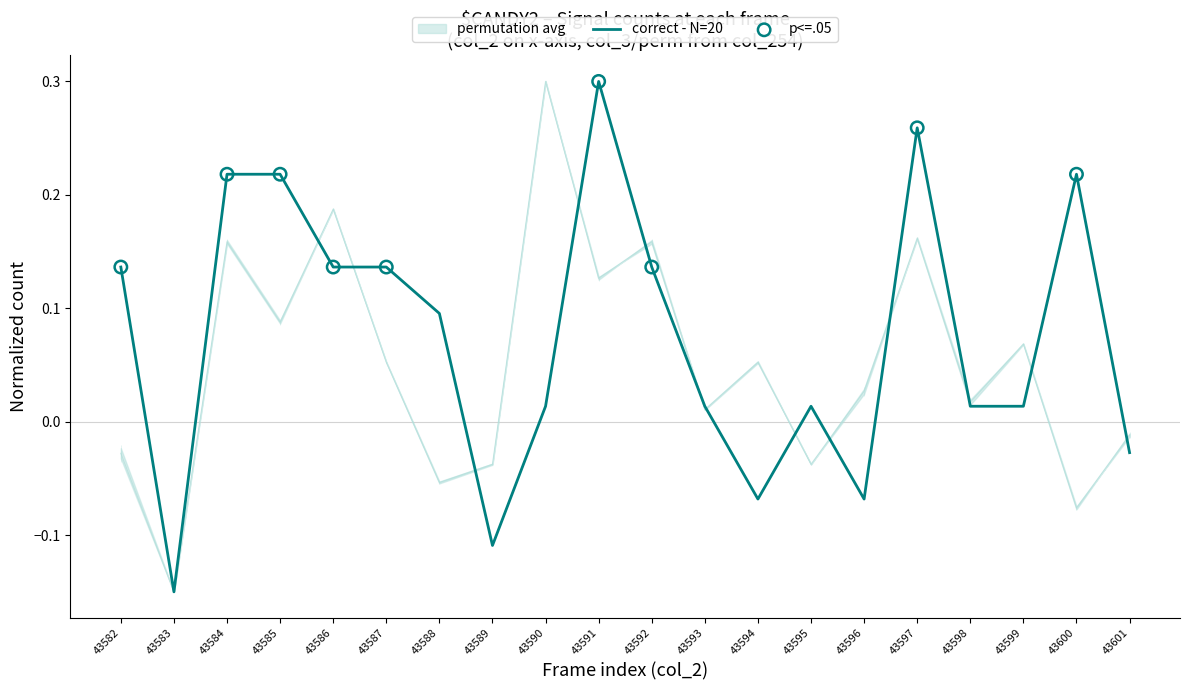

At which category is the sum across all series the highest?

43591